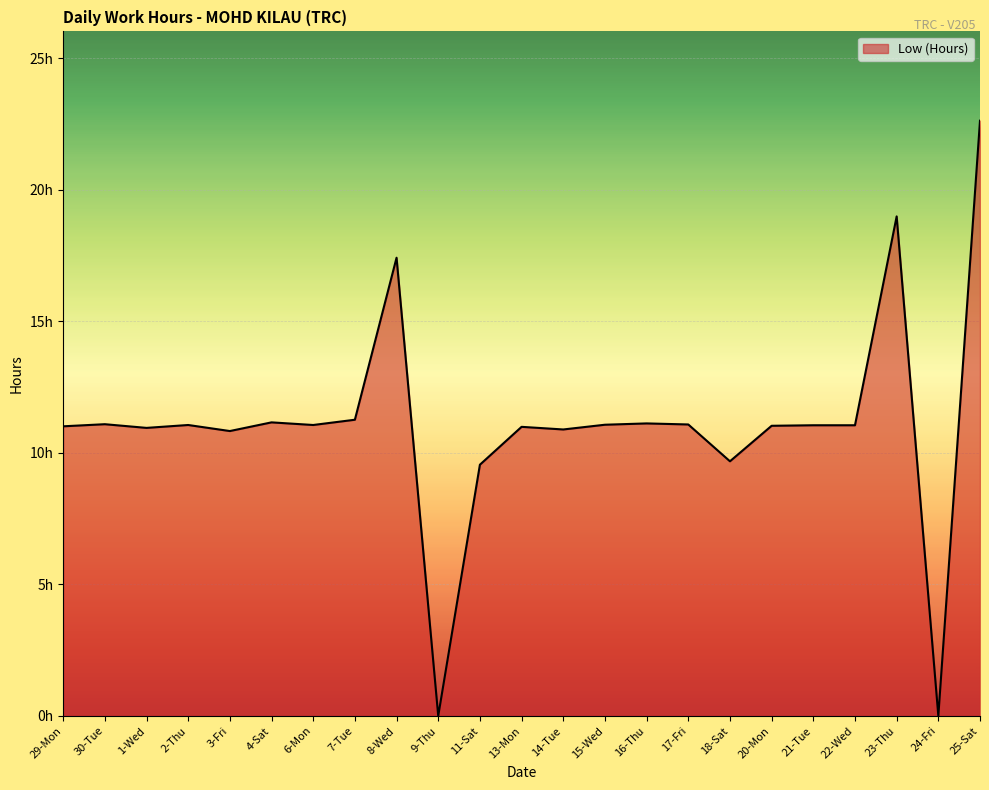

Does the chart display data point markers on the line(s)?

No